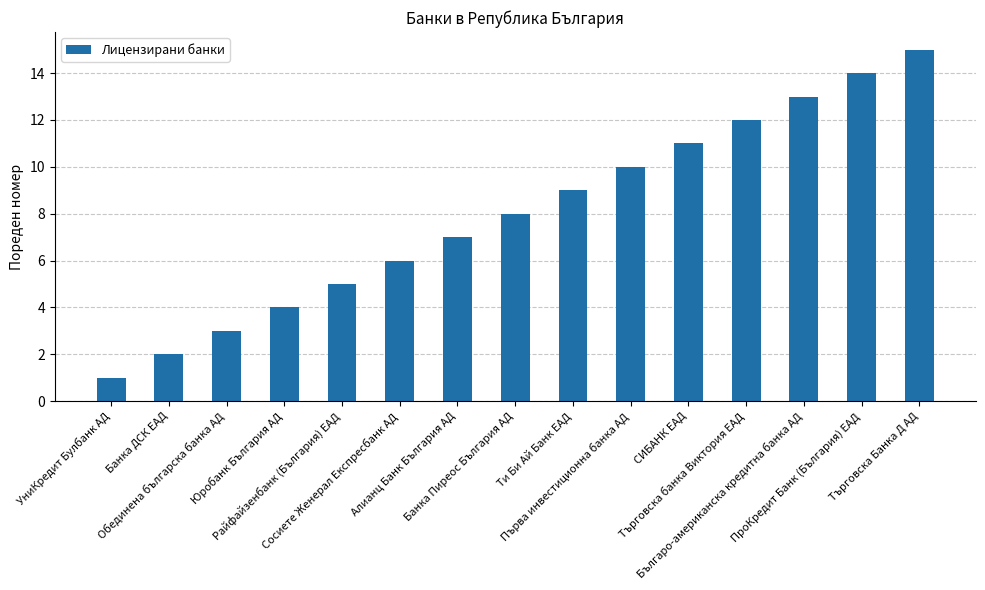

List the labels in order of value, smallest first.

УниКредит Булбанк АД, Банка ДСК EАД, Обединена българска банка АД, Юробанк България АД, Райфайзенбанк (България) ЕАД, Сосиете Женерал Експресбанк АД, Алианц Банк България АД, Банка Пиреос България АД, Ти Би Ай Банк EАД, Първа инвестиционна банка АД, СИБАНК EАД, Търговска банка Виктория ЕАД, Българо-американска кредитна банка АД, ПроКредит Банк (България) EАД, Търговска Банка Д АД